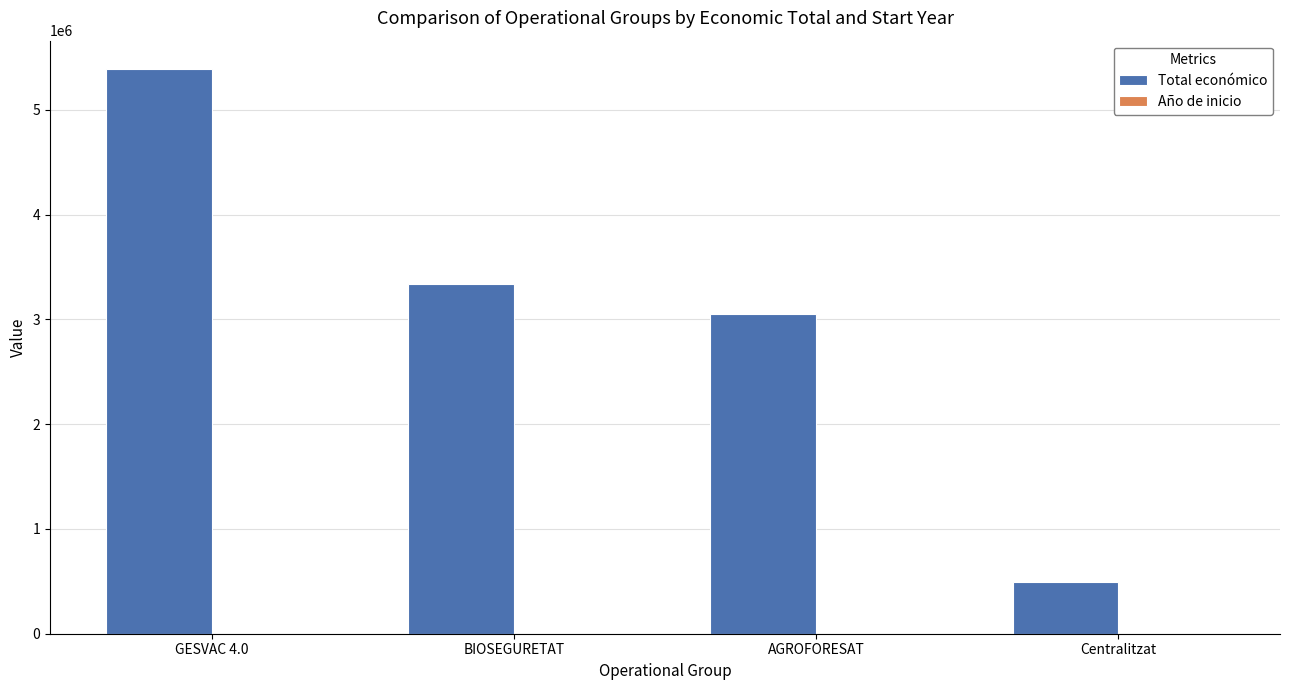

At which category is the sum across all series the highest?

GESVAC 4.0